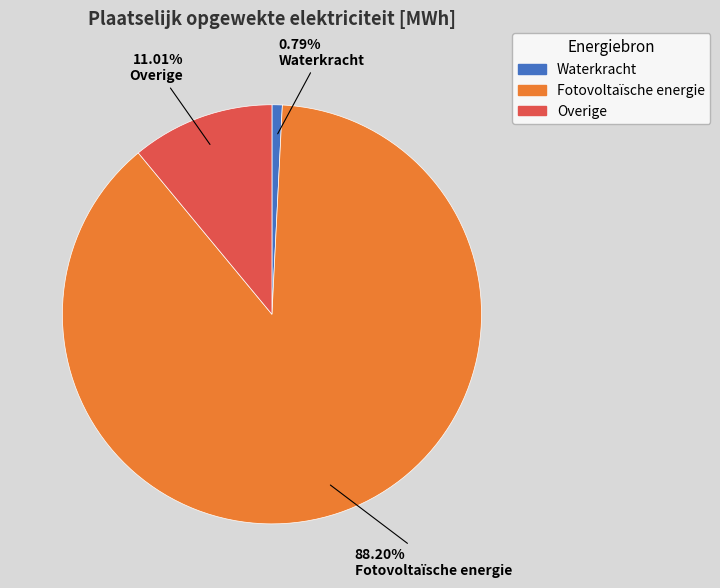

Is it true that Overige is 26% of the pie?

False